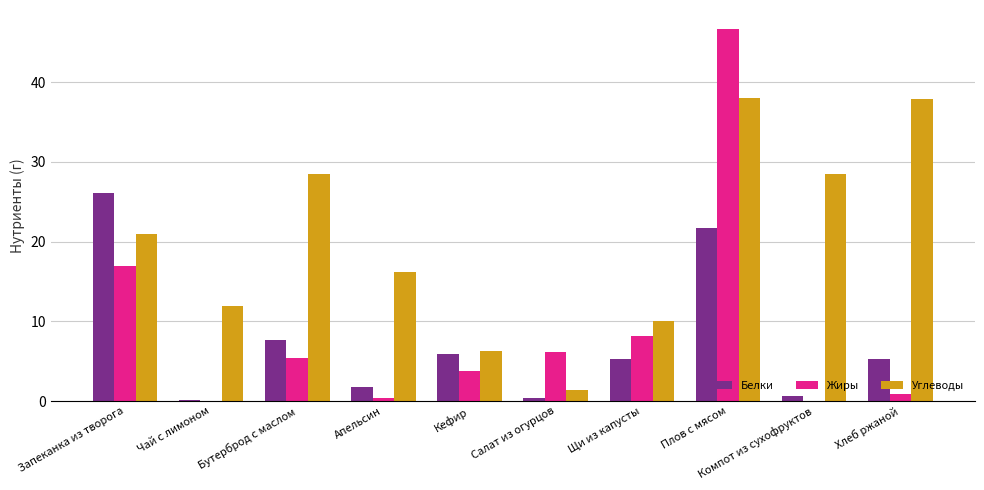

The Углеводы series shows 10.0 at Щи из капусты. True or false?

True